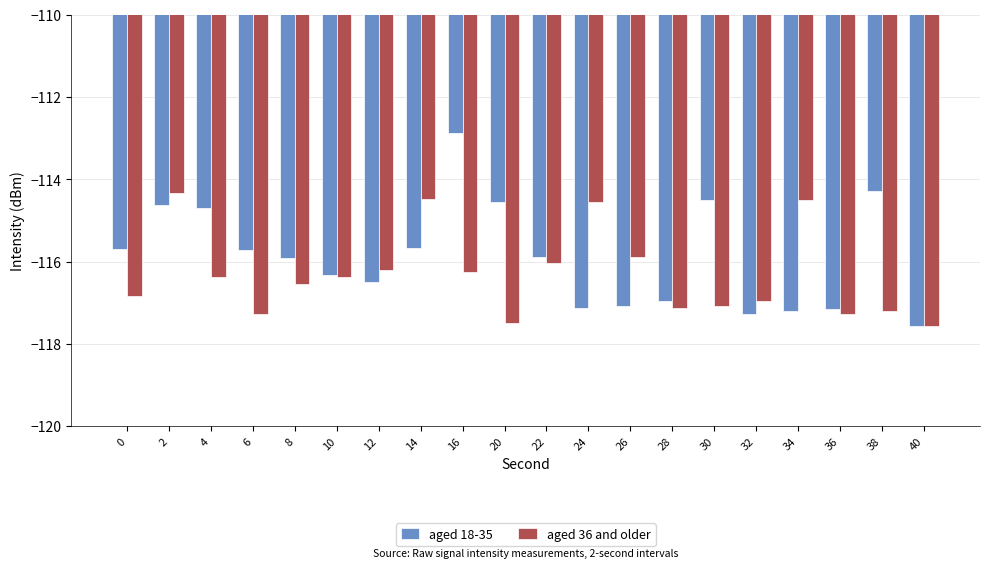

List the series in order of their overall mean, lowest first.

aged 36 and older, aged 18-35